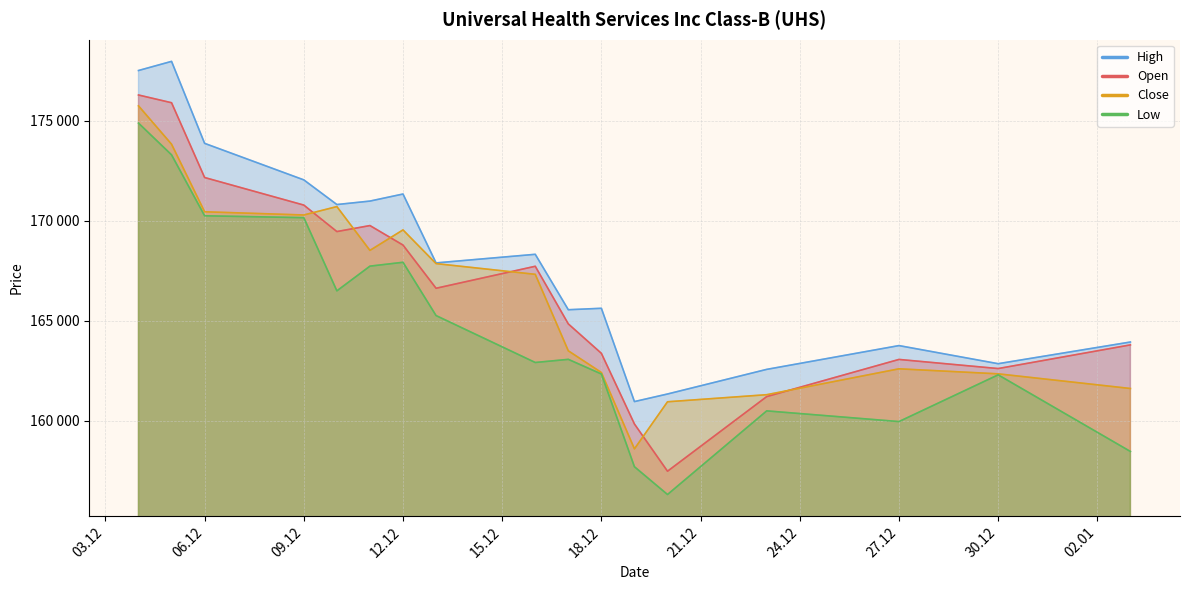

What is the value of the Low point at the 9th from the left?

162910